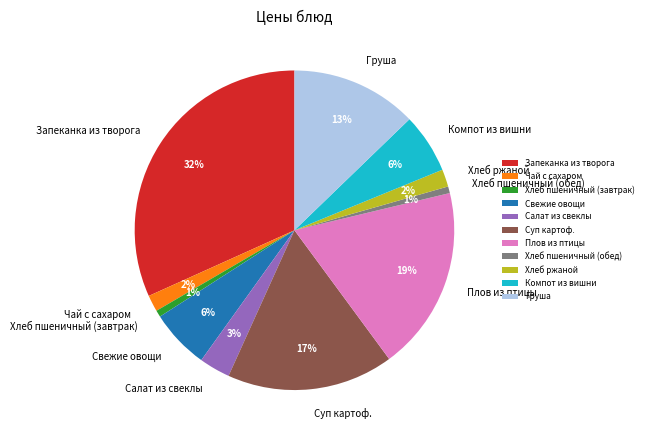

The Хлеб пшеничный (обед) slice represents 1% of the pie. True or false?

True